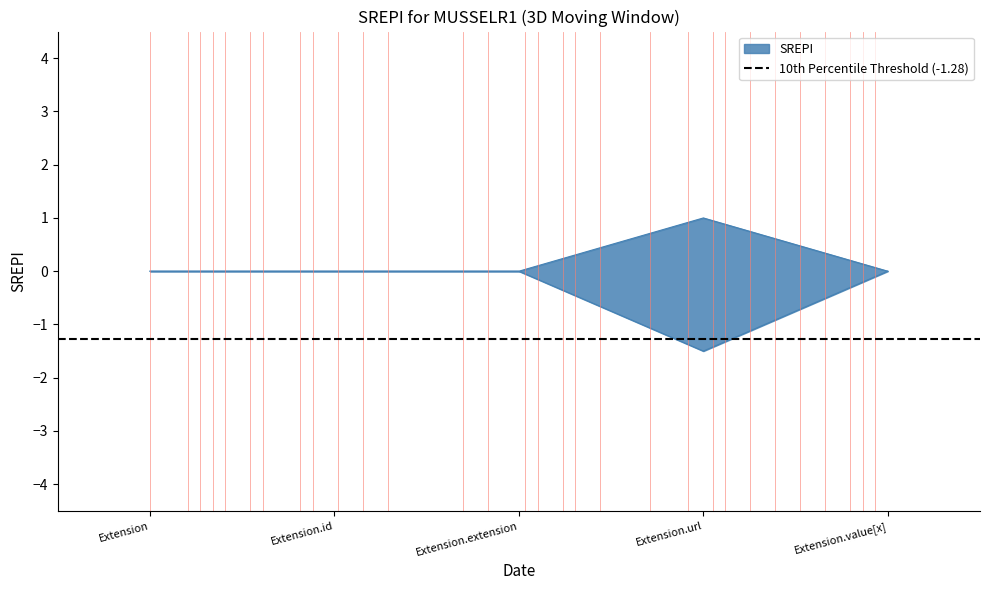

What is the label of the 4th point from the right?

Extension.id